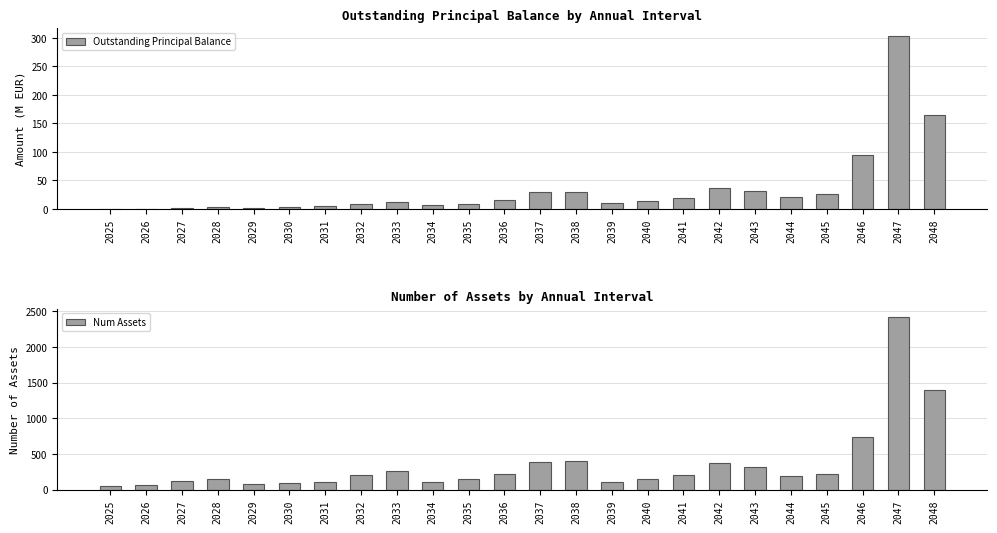

Is it true that Outstanding Principal Balance equals 30.2 at 2041?

False